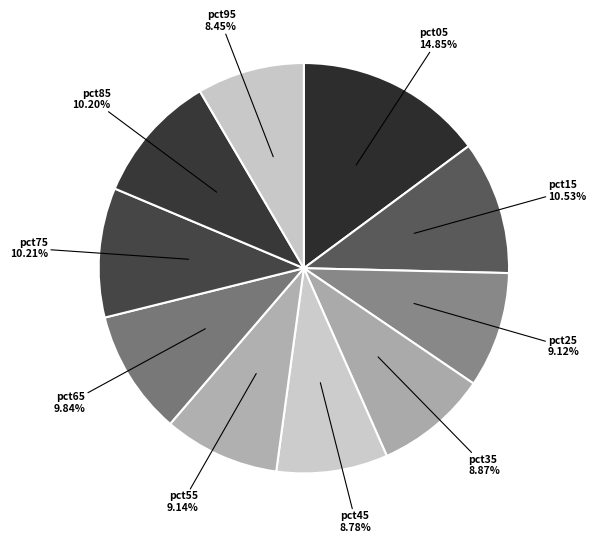

To the nearest percent, what is the difference between the largest and smallest slice percentages?

6%